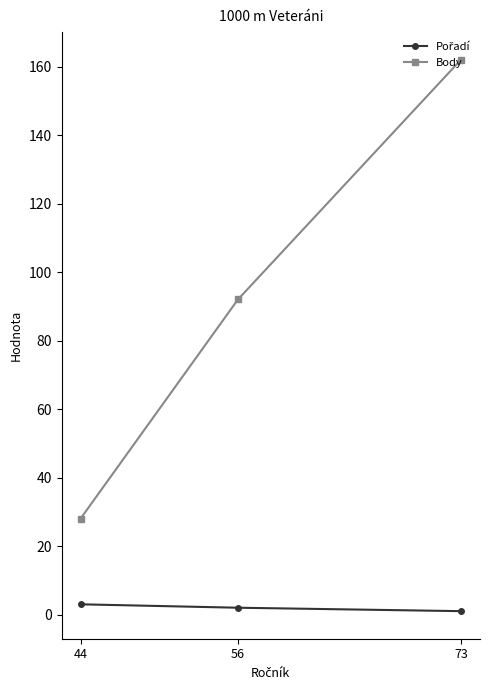

What is the total value across all series at 44?

31